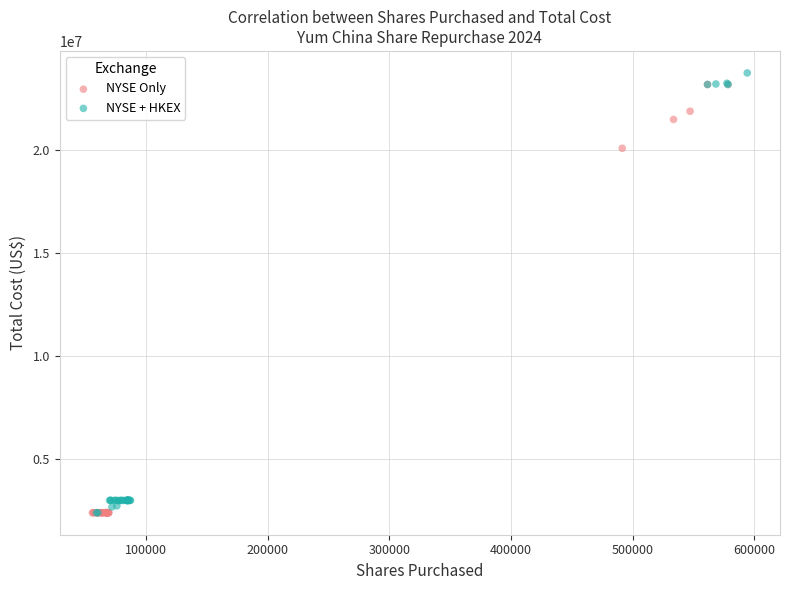

What are all the series names shown in the legend?

NYSE Only, NYSE + HKEX